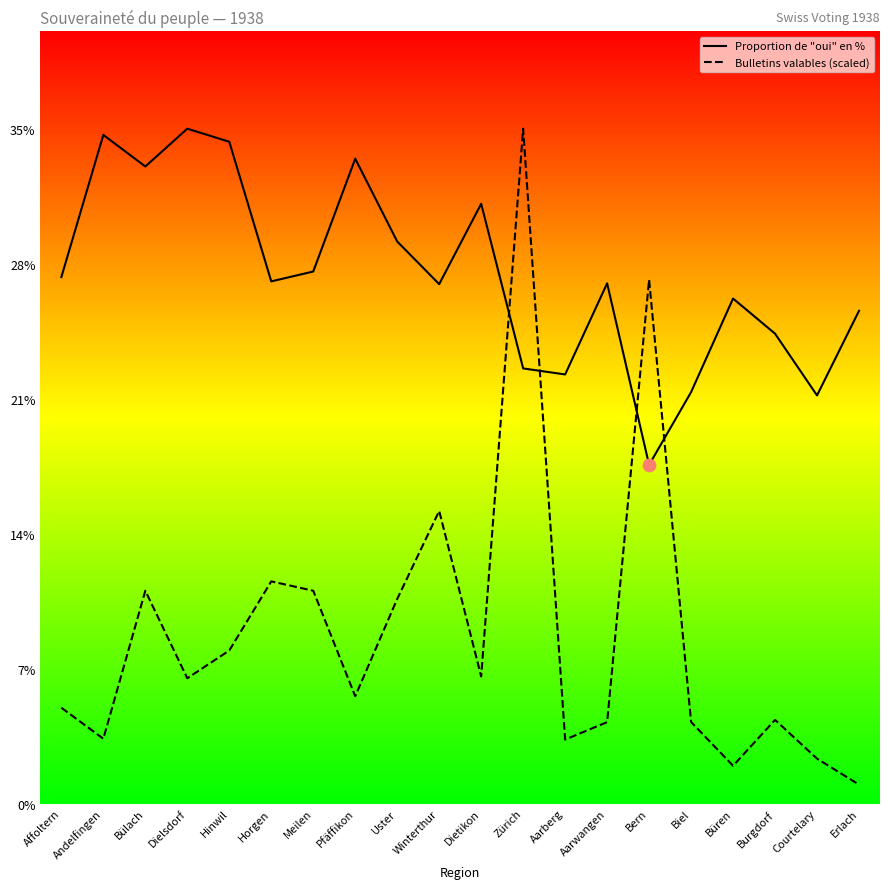

Which series contains the highest Y value?

Proportion de "oui" en %